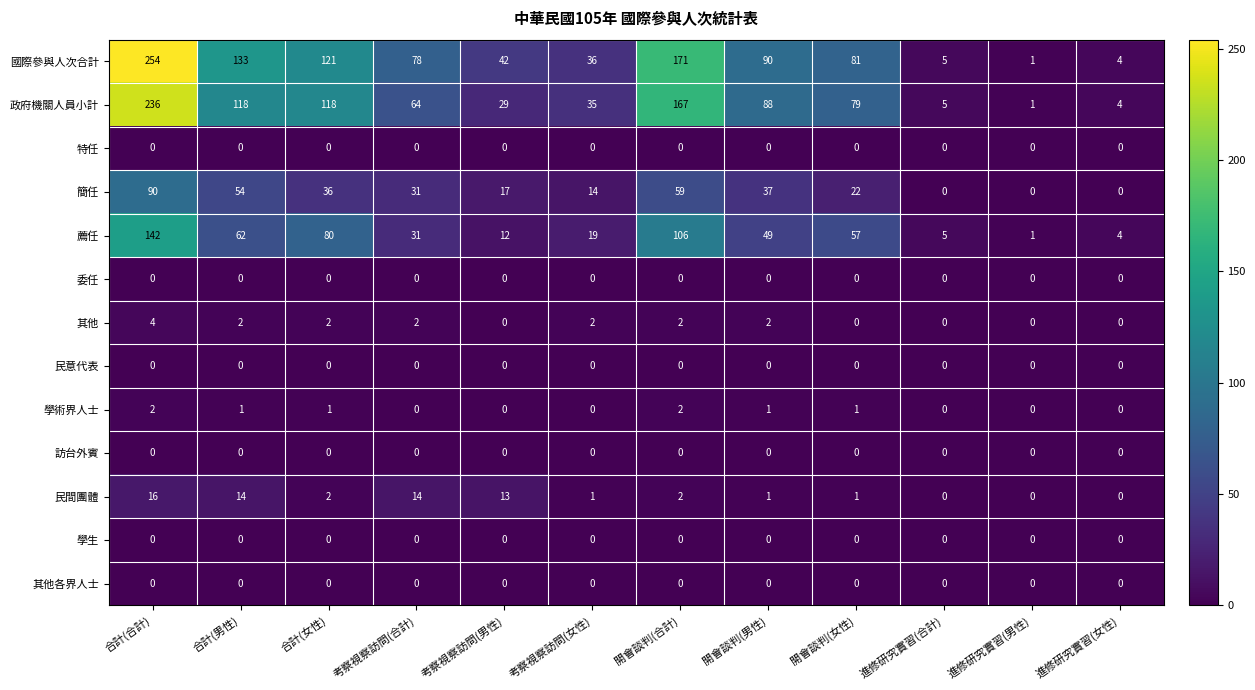

The value of 政府機關人員小計 at 合計(女性) is 40. True or false?

False